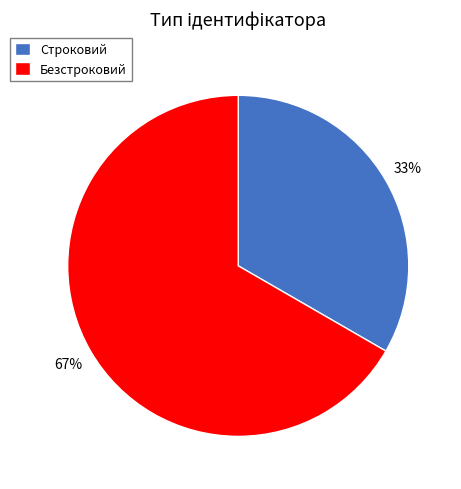

Which category accounts for the majority?

Безстроковий